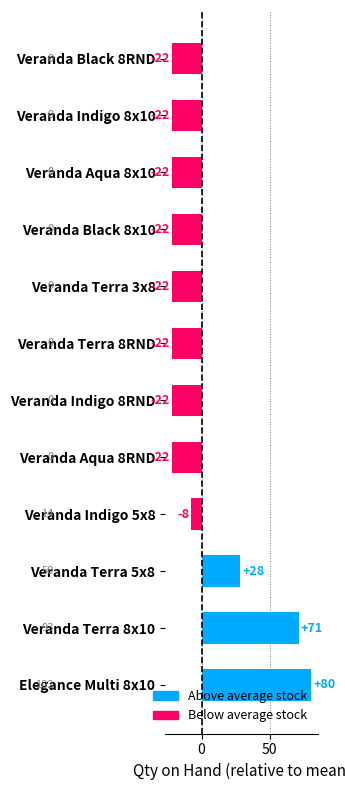

Does the chart contain stacked bars?

No